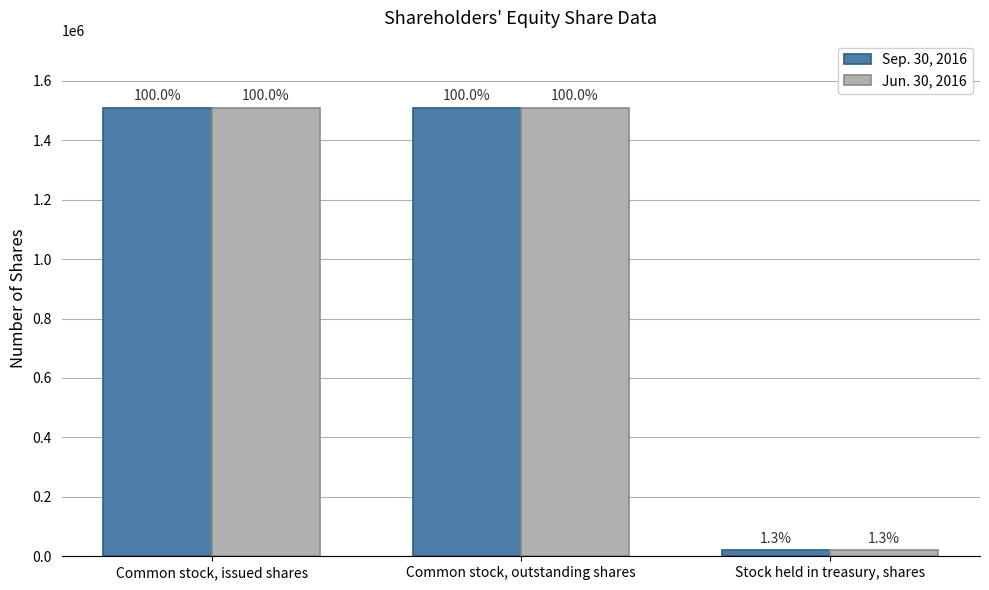

What are all the series names shown in the legend?

Sep. 30, 2016, Jun. 30, 2016